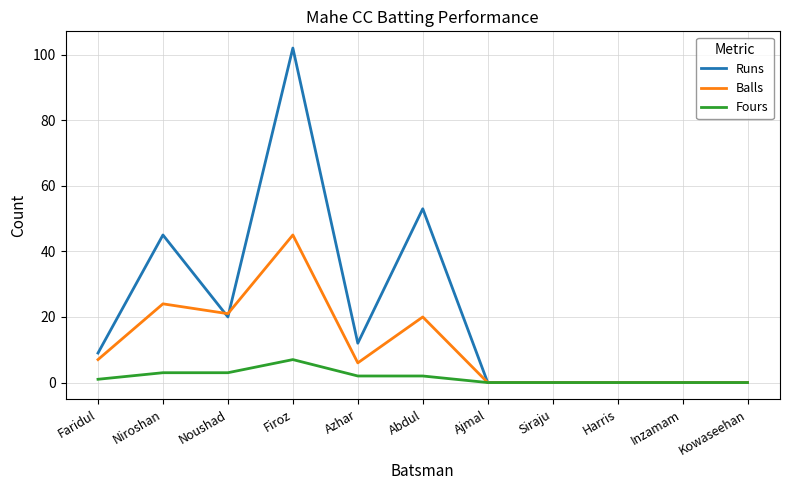

The Fours series shows 0 at Ajmal. True or false?

True